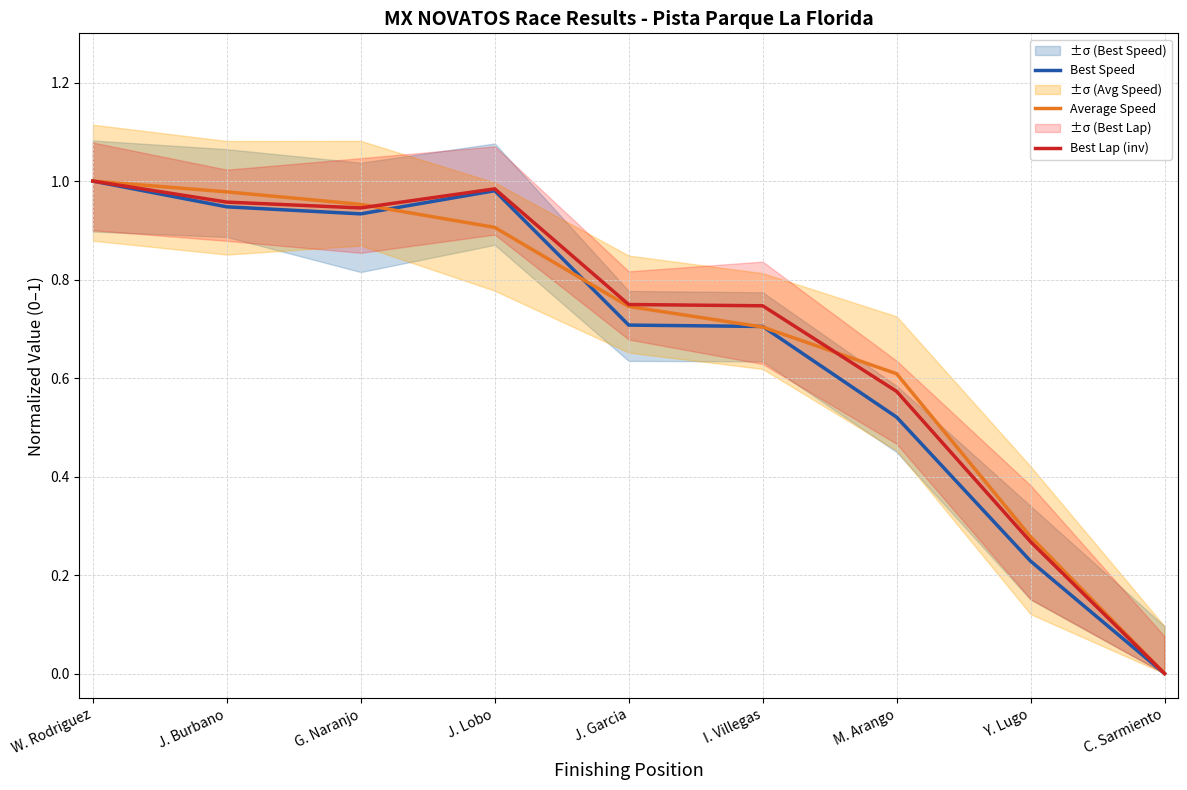

Reading left to right, transcribe all the data shown in this chart.

Best Speed: W. Rodriguez=1.0	J. Burbano=0.9	G. Naranjo=0.9	J. Lobo=1.0	J. Garcia=0.7	I. Villegas=0.7	M. Arango=0.5	Y. Lugo=0.2	C. Sarmiento=0.0
Average Speed: W. Rodriguez=1.0	J. Burbano=1.0	G. Naranjo=1.0	J. Lobo=0.9	J. Garcia=0.7	I. Villegas=0.7	M. Arango=0.6	Y. Lugo=0.3	C. Sarmiento=0.0
Best Lap (inv): W. Rodriguez=1.0	J. Burbano=1.0	G. Naranjo=0.9	J. Lobo=1.0	J. Garcia=0.7	I. Villegas=0.7	M. Arango=0.6	Y. Lugo=0.3	C. Sarmiento=0.0